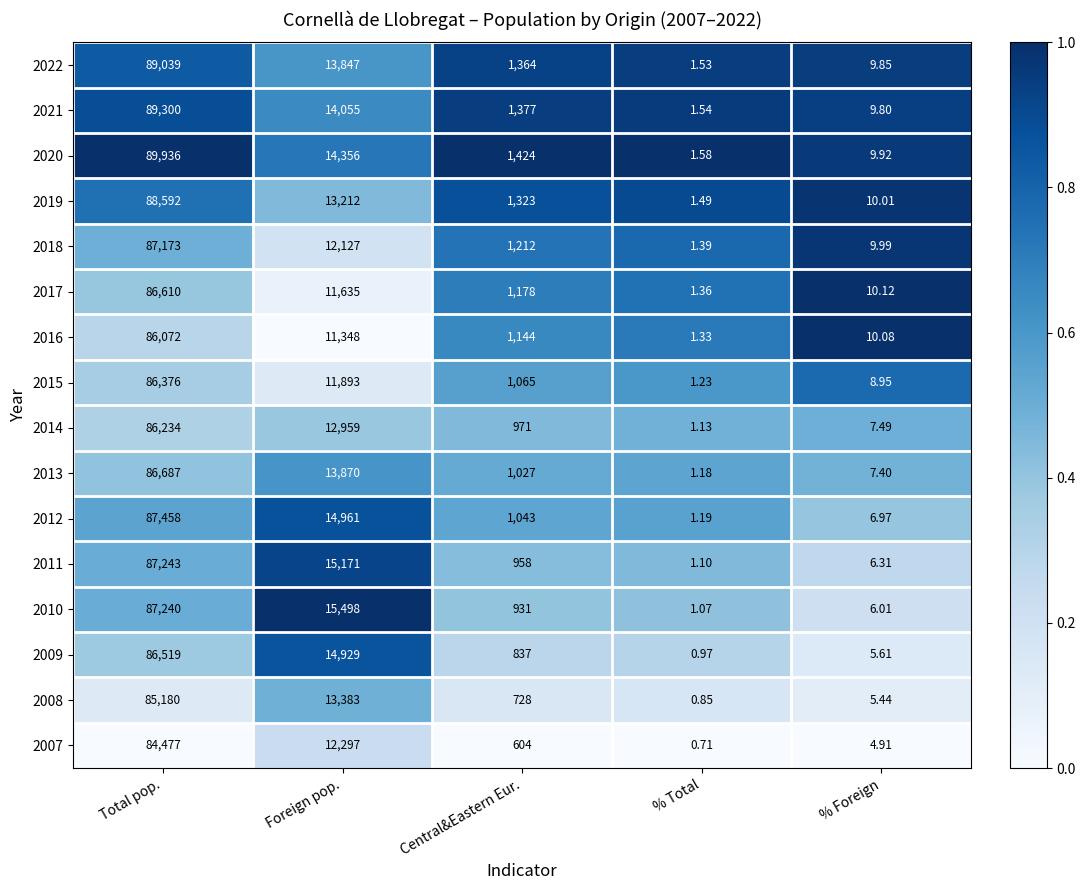

Which series has the largest total across all categories?

2020